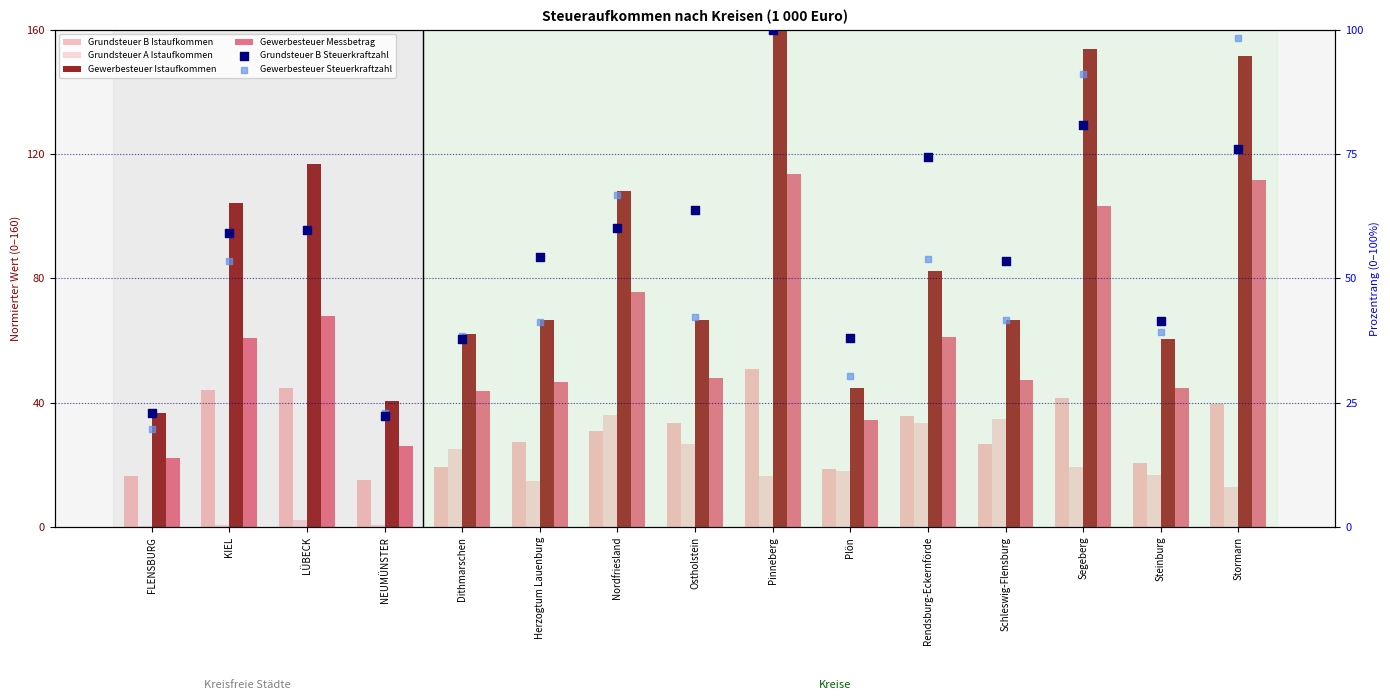

At how many categories does at least one series exceed 53?

12